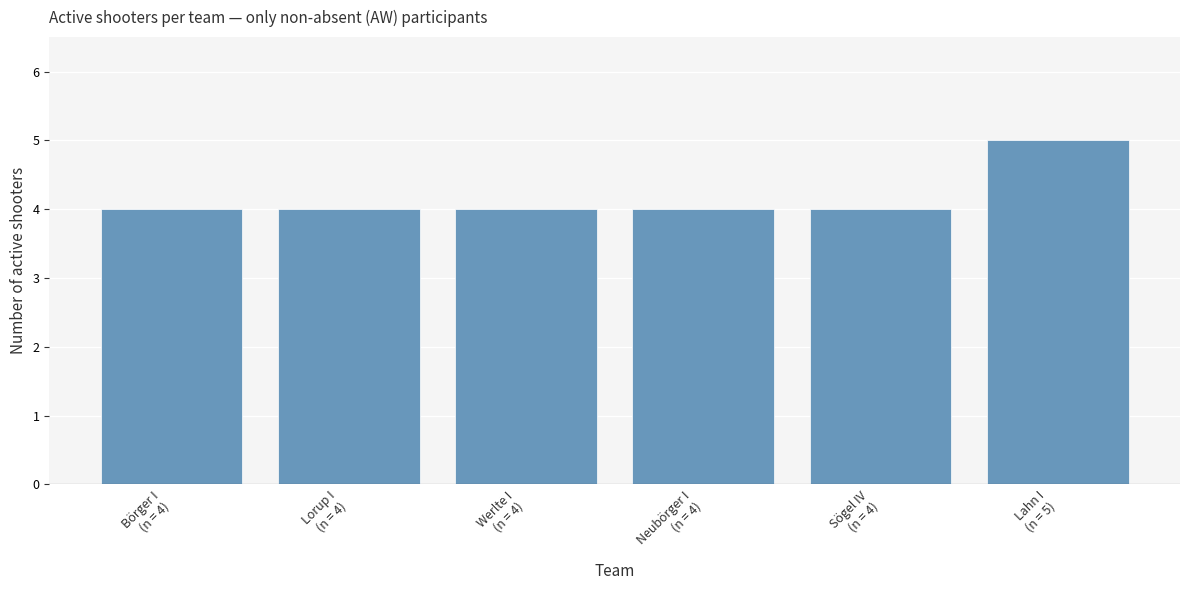

Which category has the highest value across all series?

Lahn I
(n = 5)